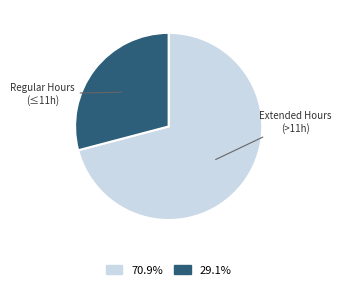

Does any single category account for the majority?

Yes